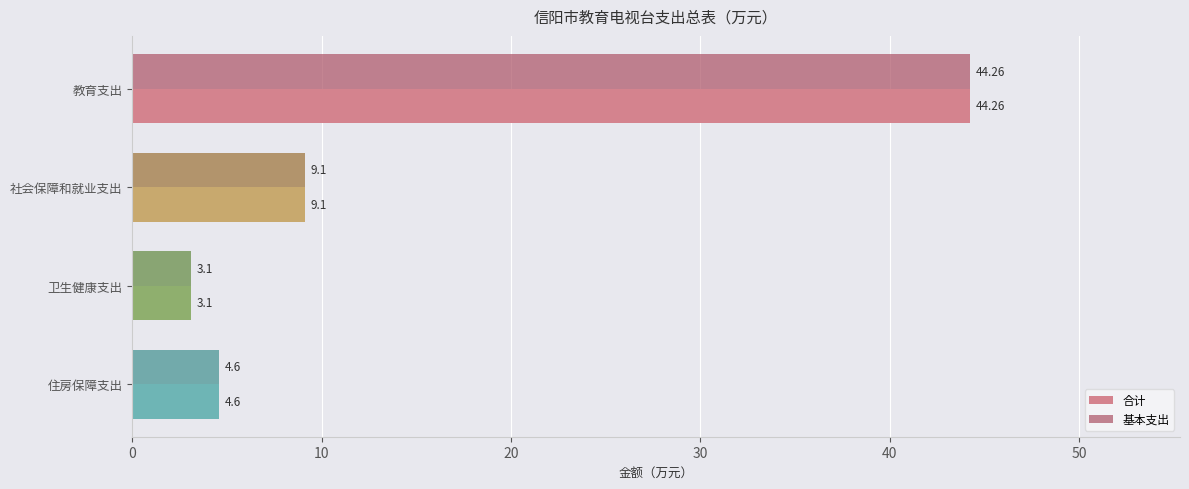

At which category is the sum across all series the highest?

教育支出